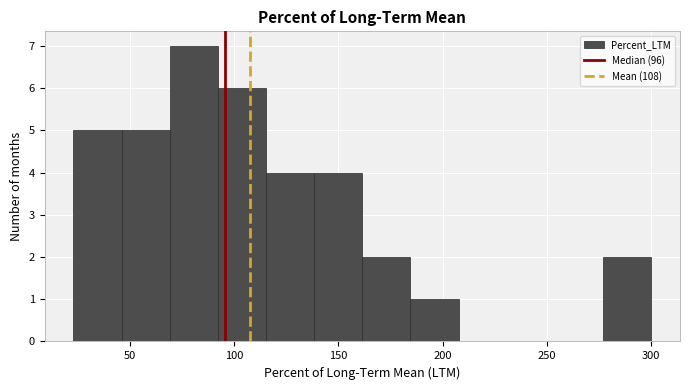

How tall is the bar that spans 45 to 70 on the x-axis? Neither the bar edges nor the heights are printed on the chart, so give them approximately, as read against the axes.

5